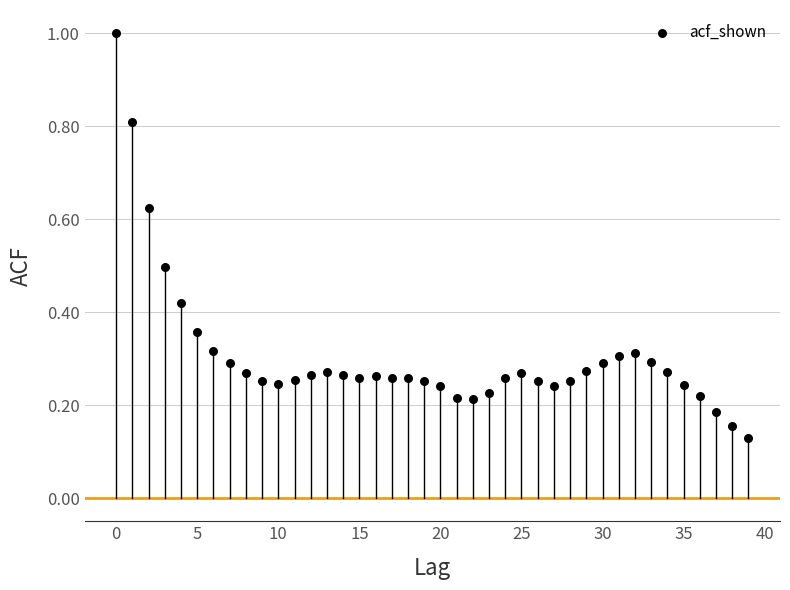

What is the range of Y values (max minus min)?

0.9